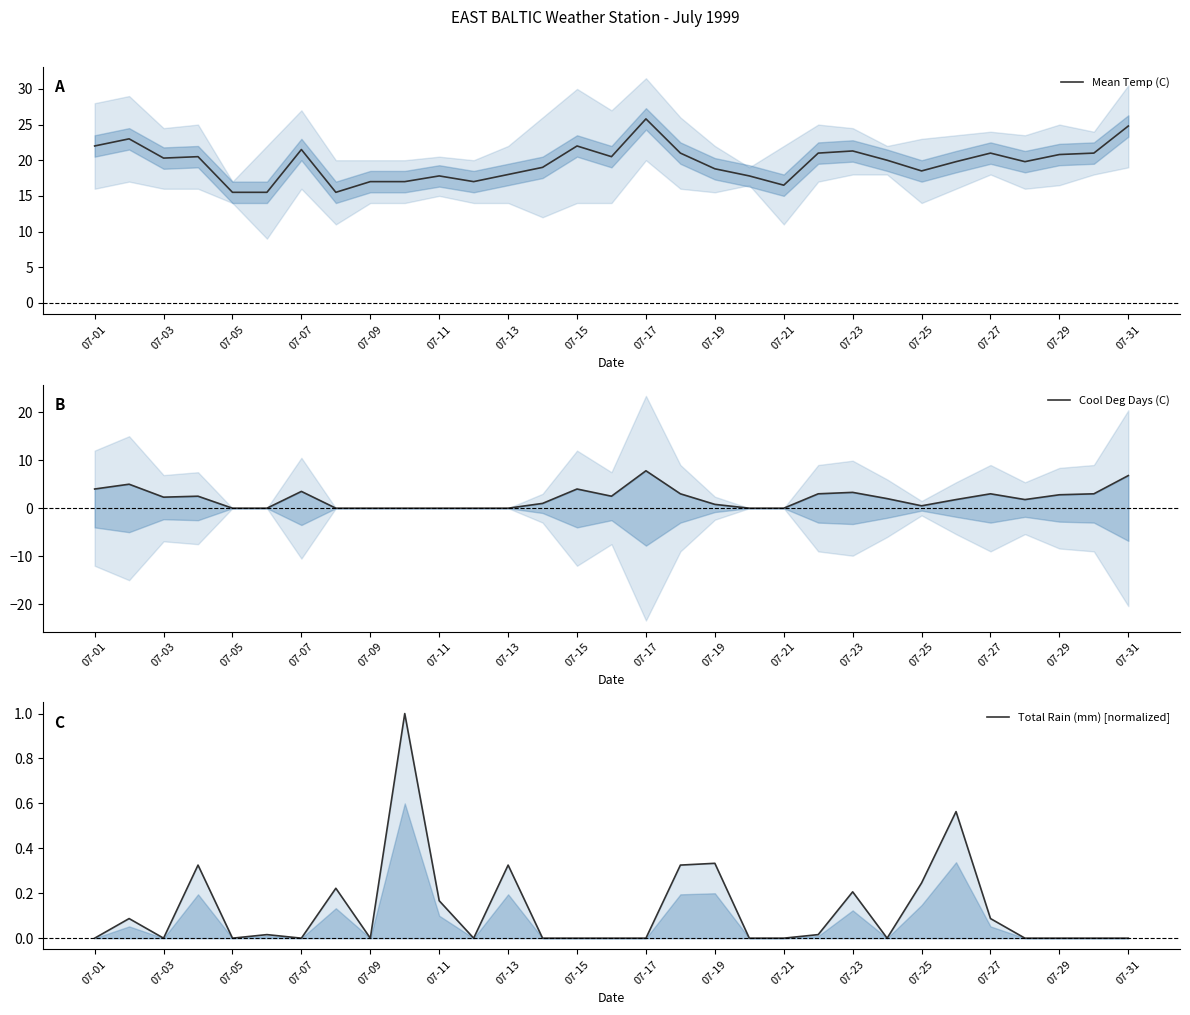

At which label is Total Rain (mm) [normalized] closest to 0?

07-01